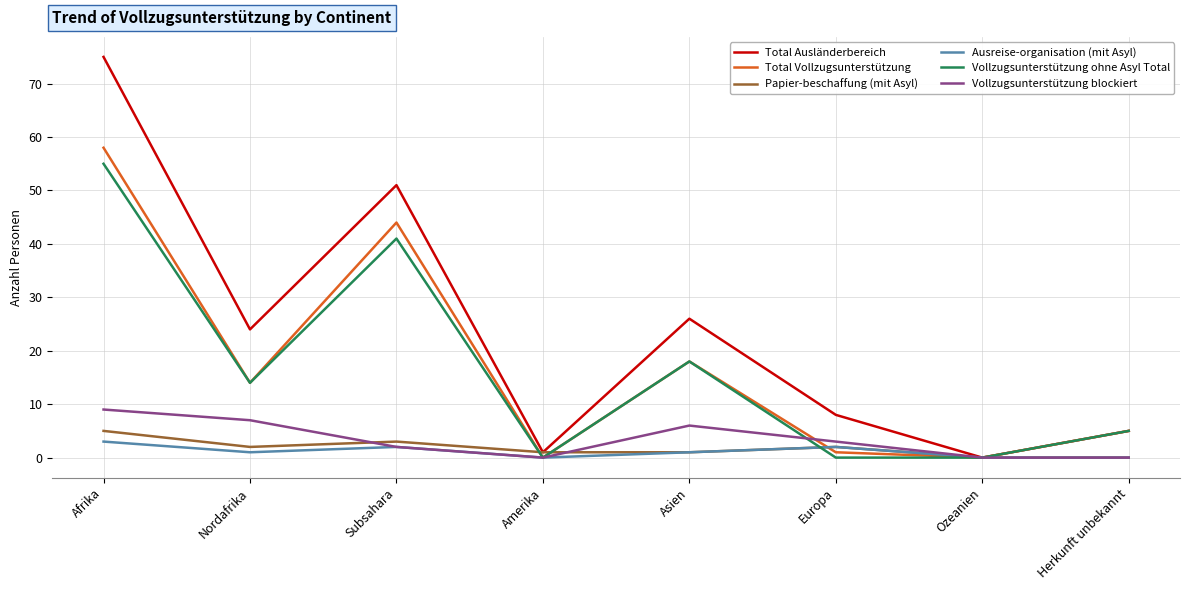

The Vollzugsunterstützung ohne Asyl Total series shows 5 at Asien. True or false?

False